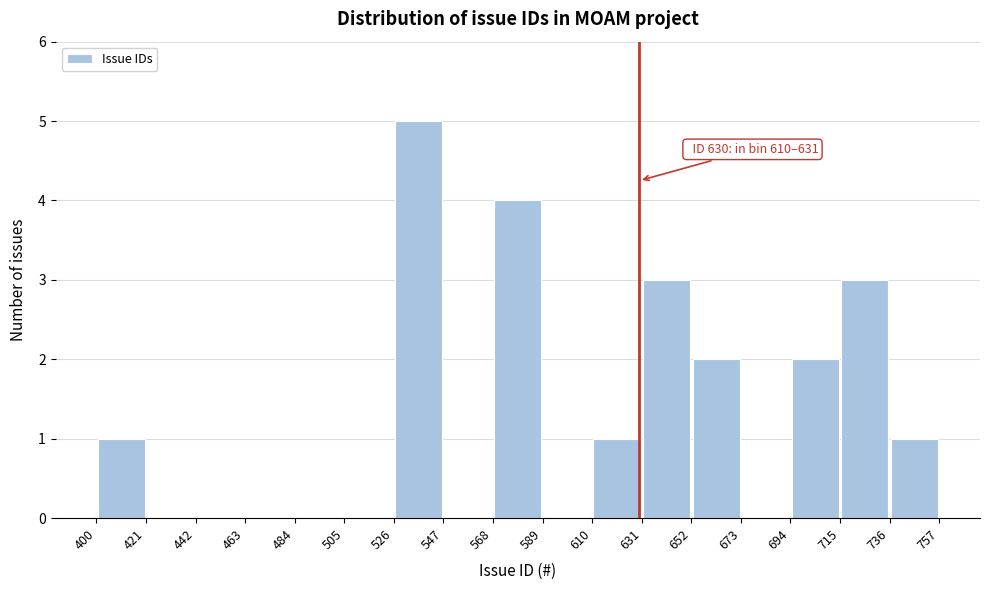

Which range on the x-axis has the tallest bar?

526 to 547